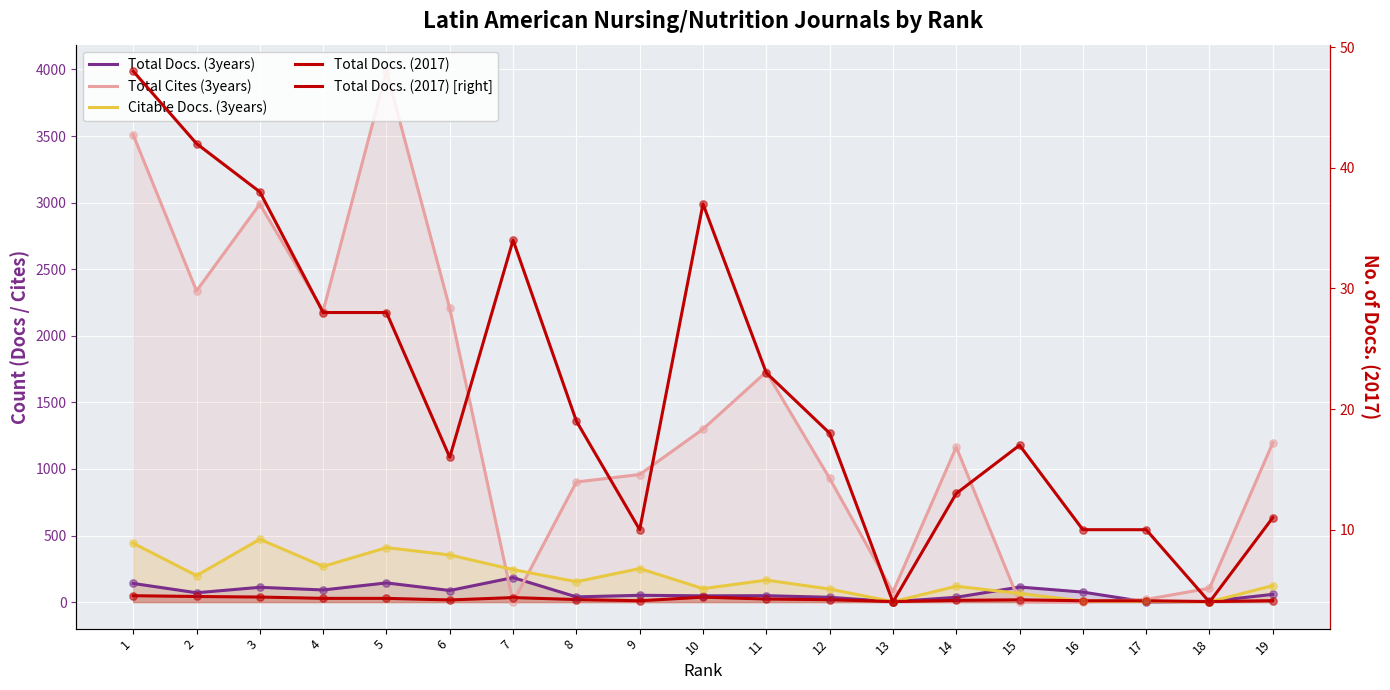

Which series has the largest total across all categories?

Total Cites (3years)